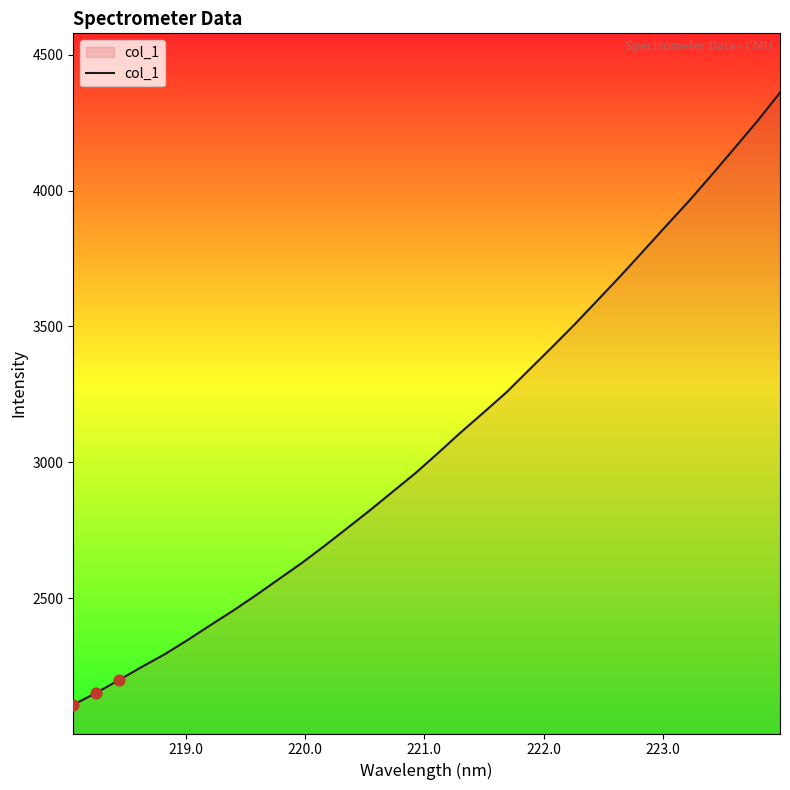

What is the greatest value displayed?

4360.3